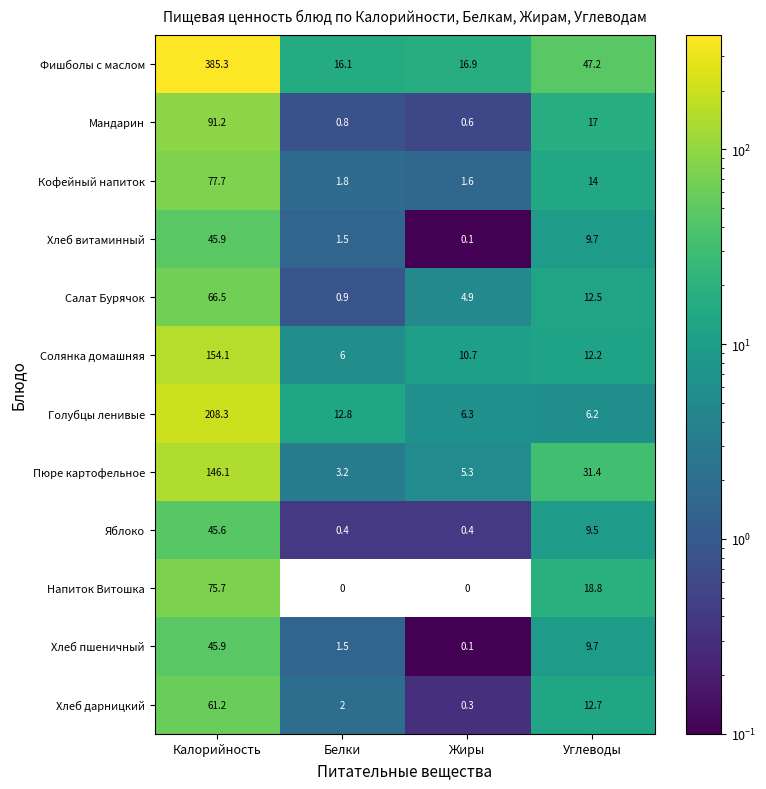

Between Жиры and Углеводы, which series saw the biggest shift?

Фишболы с маслом